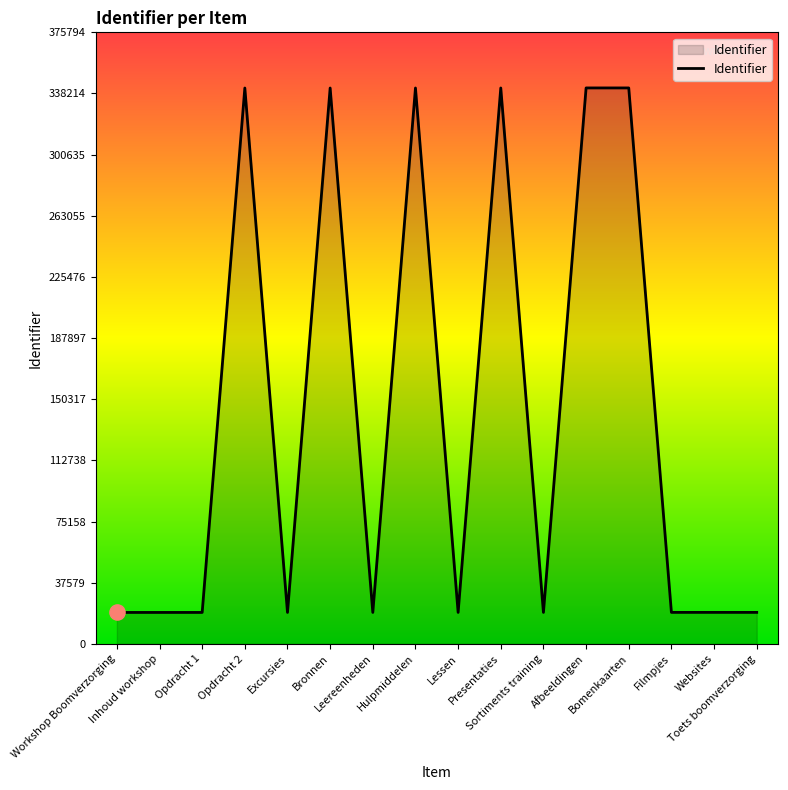

Which has a higher value, Inhoud workshop or Afbeeldingen?

Afbeeldingen